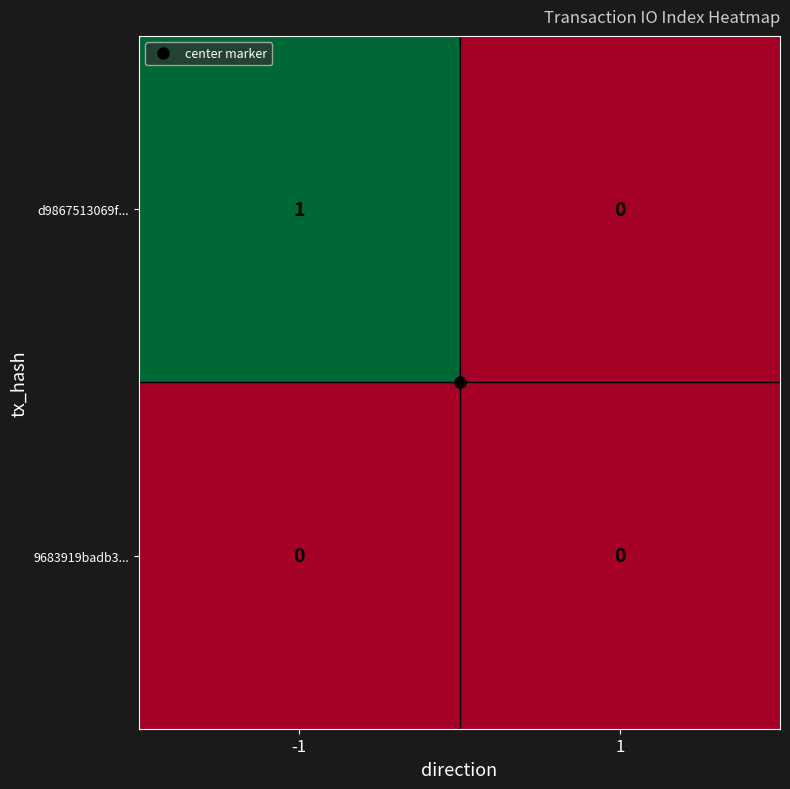

Rank the series by their maximum value, from highest to lowest.

d9867513069f..., 9683919badb3...